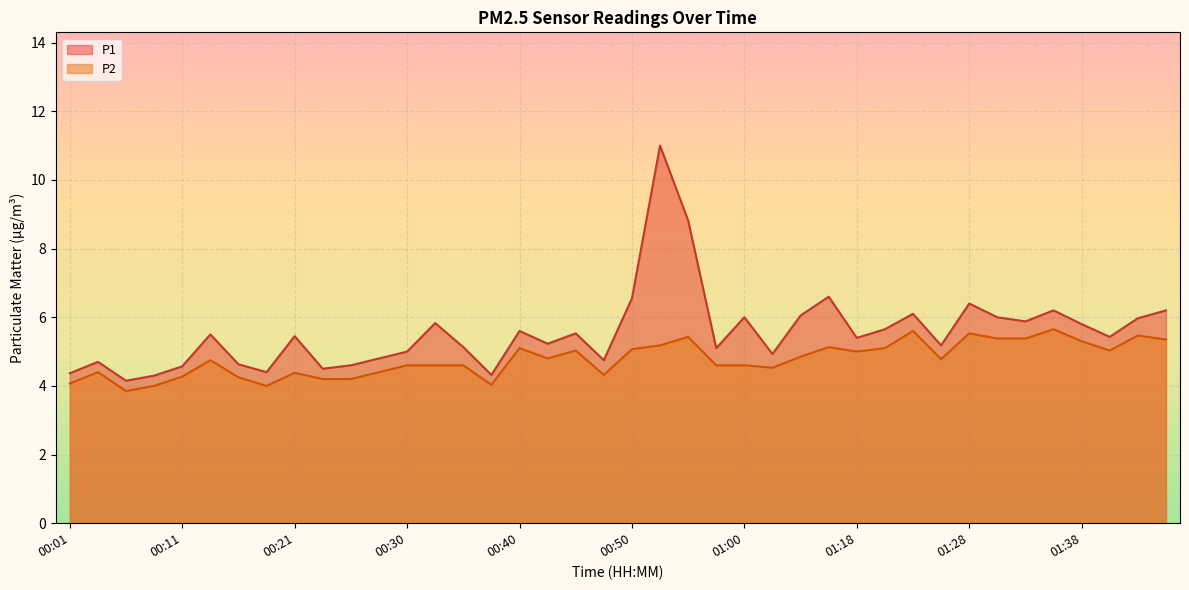

Reading left to right, transcribe all the data shown in this chart.

P1: 00:01=4.4	00:04=4.7	00:06=4.2	00:08=4.3	00:11=4.6	00:13=5.5	00:16=4.6	00:18=4.4	00:21=5.5	00:23=4.5	00:26=4.6	00:28=4.8	00:30=5.0	00:33=5.8	00:35=5.1	00:38=4.3	00:40=5.6	00:43=5.2	00:45=5.5	00:47=4.8	00:50=6.5	00:52=11.0	00:55=8.8	00:57=5.1	01:00=6.0	01:02=4.9	01:05=6.0	01:15=6.6	01:18=5.4	01:20=5.7	01:23=6.1	01:25=5.2	01:28=6.4	01:30=6.0	01:33=5.9	01:35=6.2	01:38=5.8	01:40=5.4	01:43=6.0	01:45=6.2
P2: 00:01=4.1	00:04=4.4	00:06=3.9	00:08=4.0	00:11=4.3	00:13=4.8	00:16=4.2	00:18=4.0	00:21=4.4	00:23=4.2	00:26=4.2	00:28=4.4	00:30=4.6	00:33=4.6	00:35=4.6	00:38=4.0	00:40=5.1	00:43=4.8	00:45=5.0	00:47=4.3	00:50=5.1	00:52=5.2	00:55=5.4	00:57=4.6	01:00=4.6	01:02=4.5	01:05=4.8	01:15=5.1	01:18=5.0	01:20=5.1	01:23=5.6	01:25=4.8	01:28=5.5	01:30=5.4	01:33=5.4	01:35=5.7	01:38=5.3	01:40=5.0	01:43=5.5	01:45=5.3